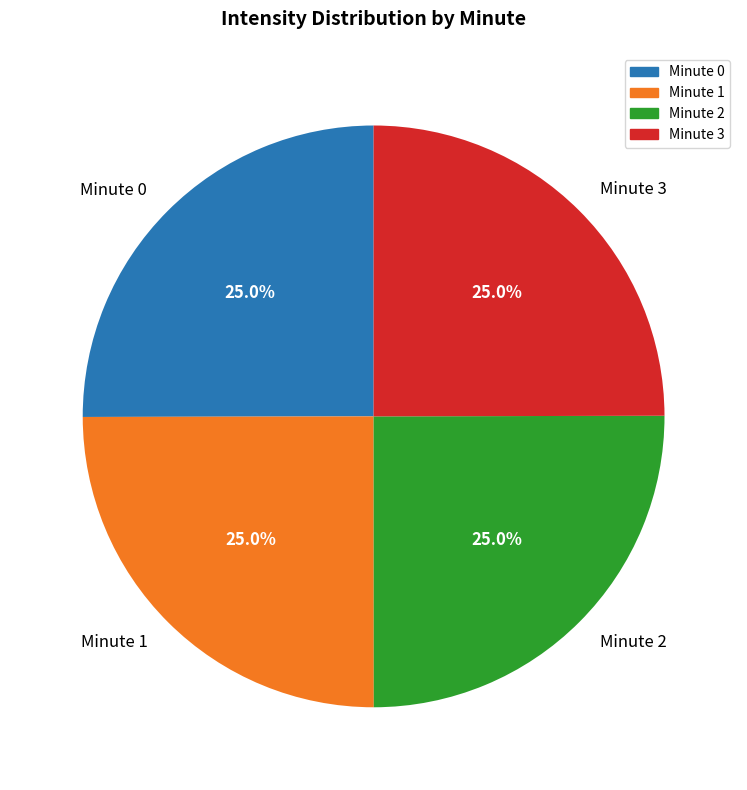

What portion of the pie excludes Minute 0?

75.0%